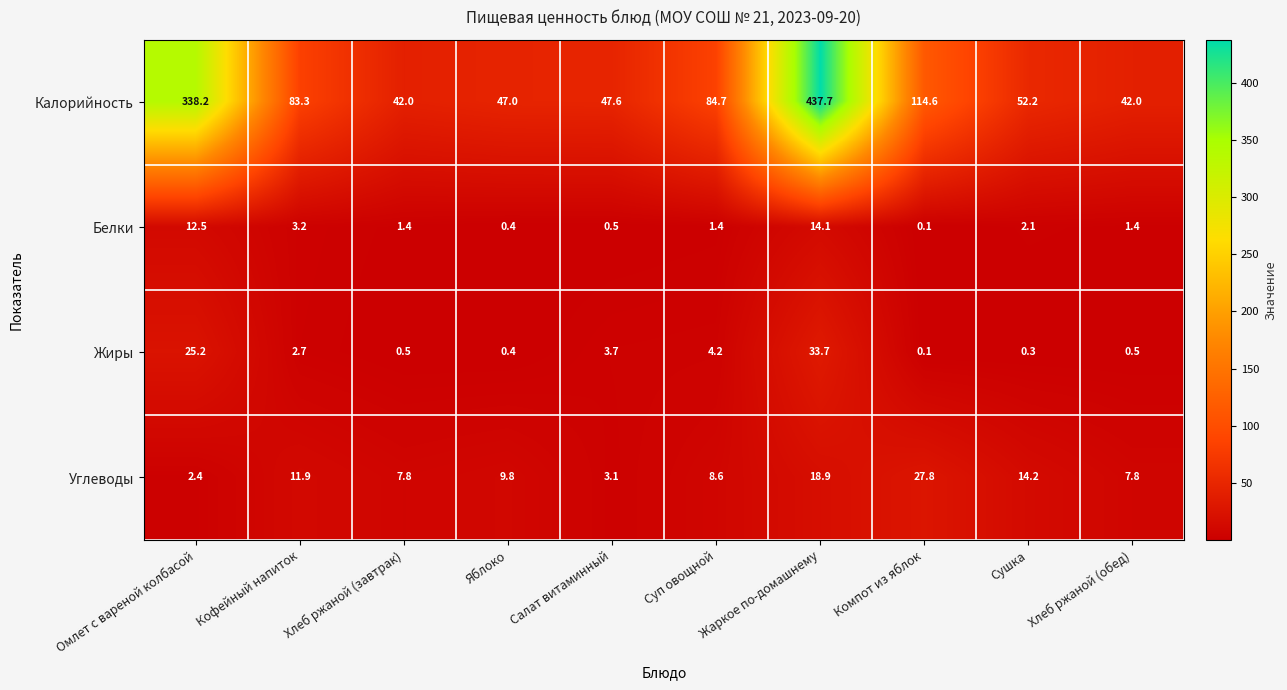

Read the Углеводы value at Омлет с вареной колбасой.

2.4